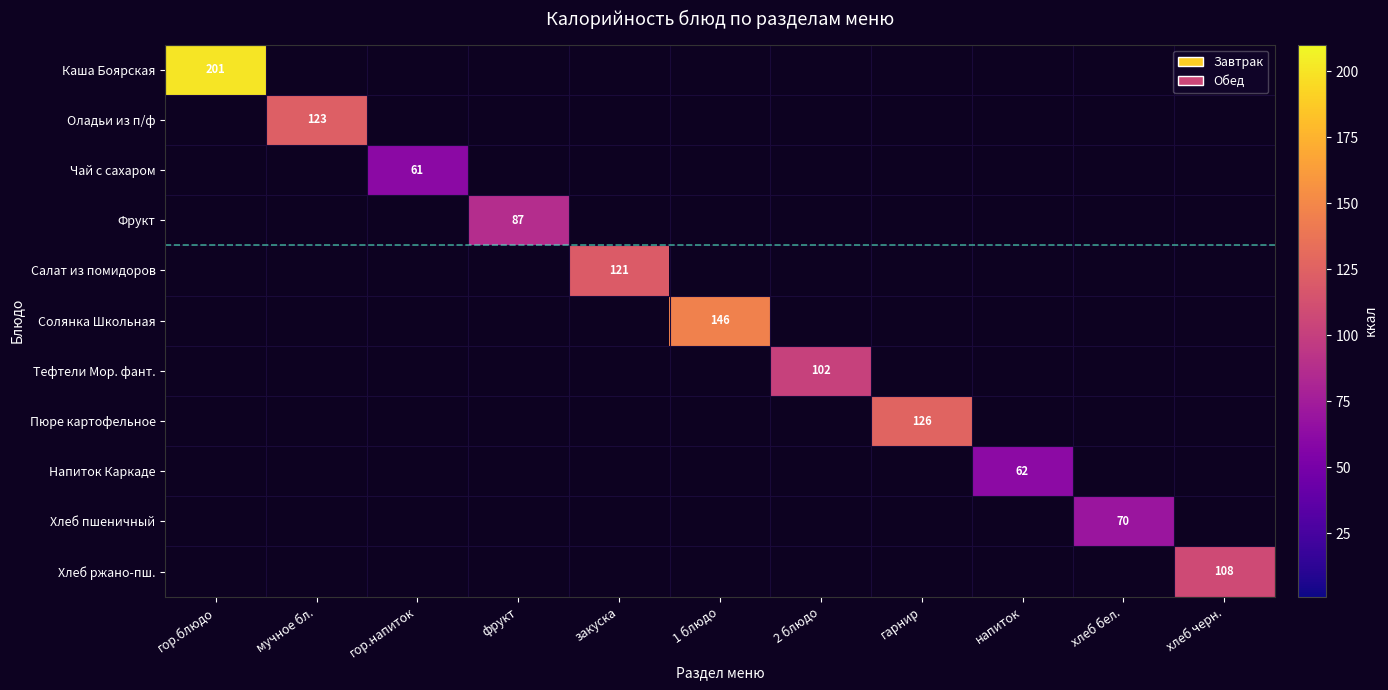

True or false: Чай с сахаром has a value of 0 at закуска.

True